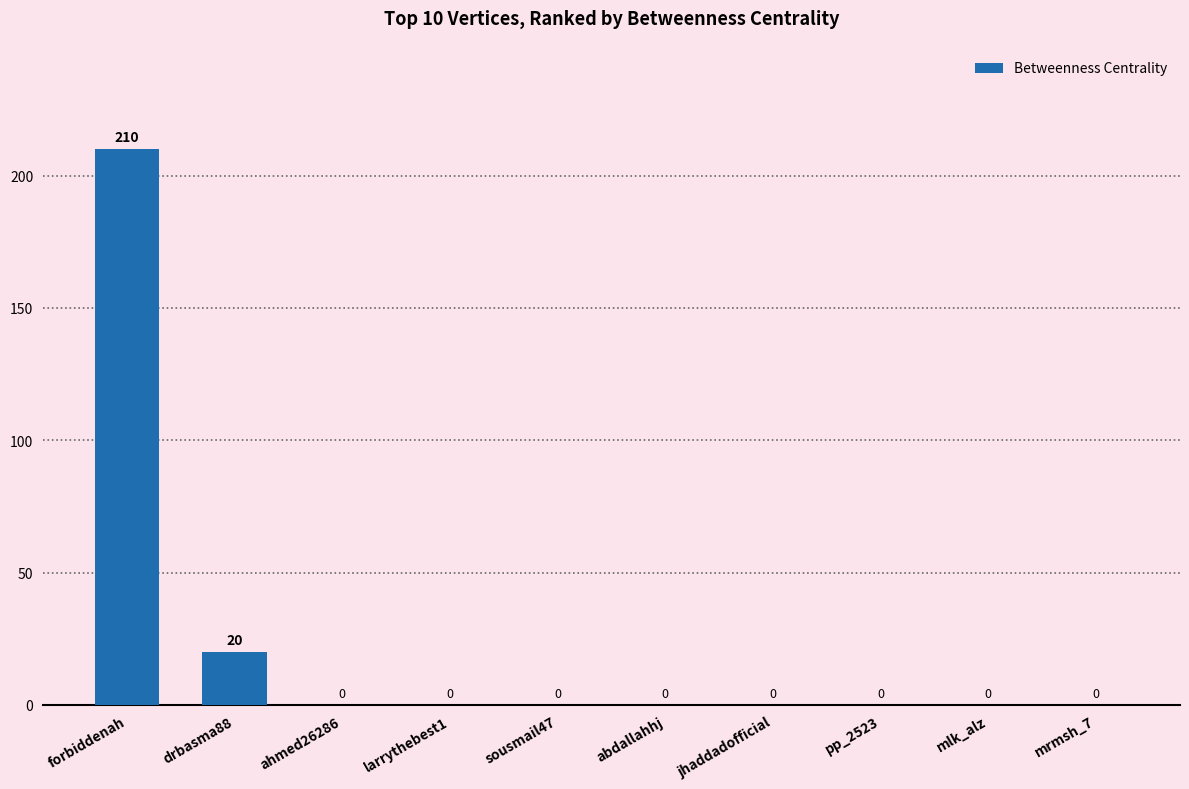

Which label corresponds to the largest value in the chart?

forbiddenah